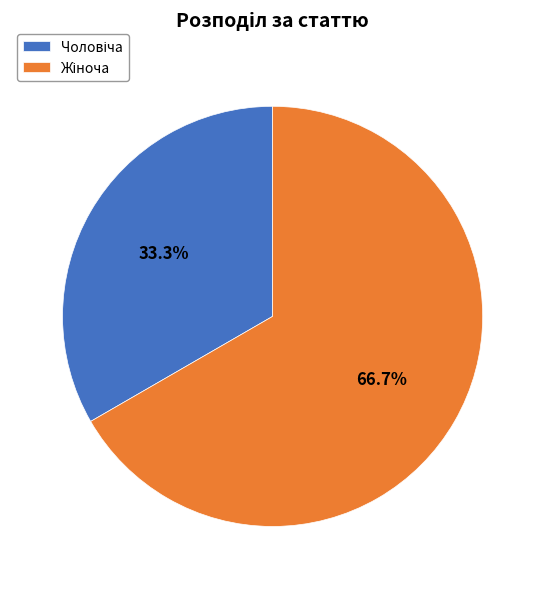

Is there a majority slice in this chart?

Yes